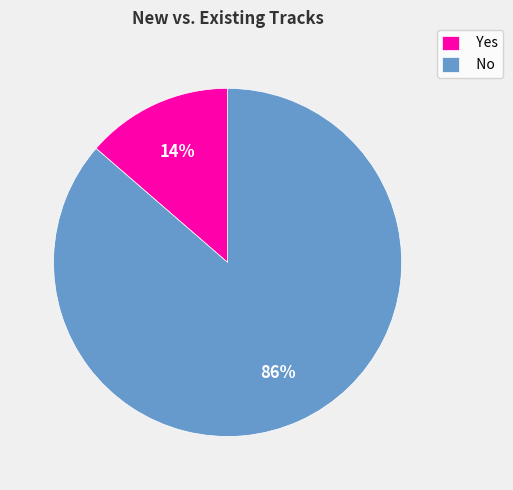

Is it true that No is 86% of the pie?

True